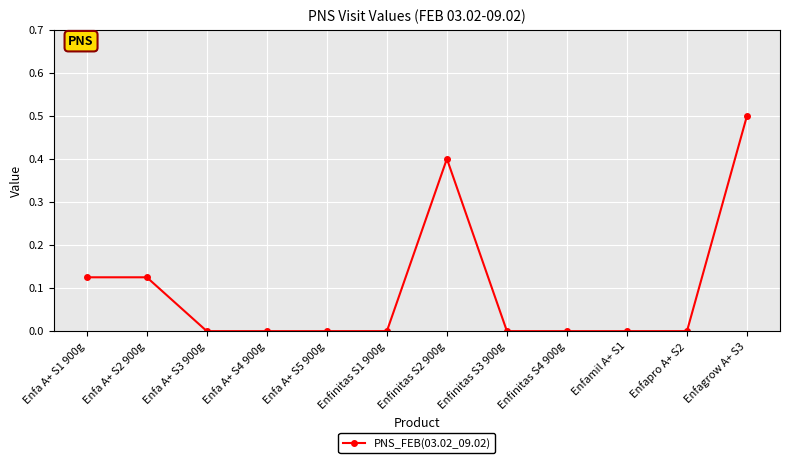

The value at Enfa A+ S4 900g is 0.0. True or false?

True